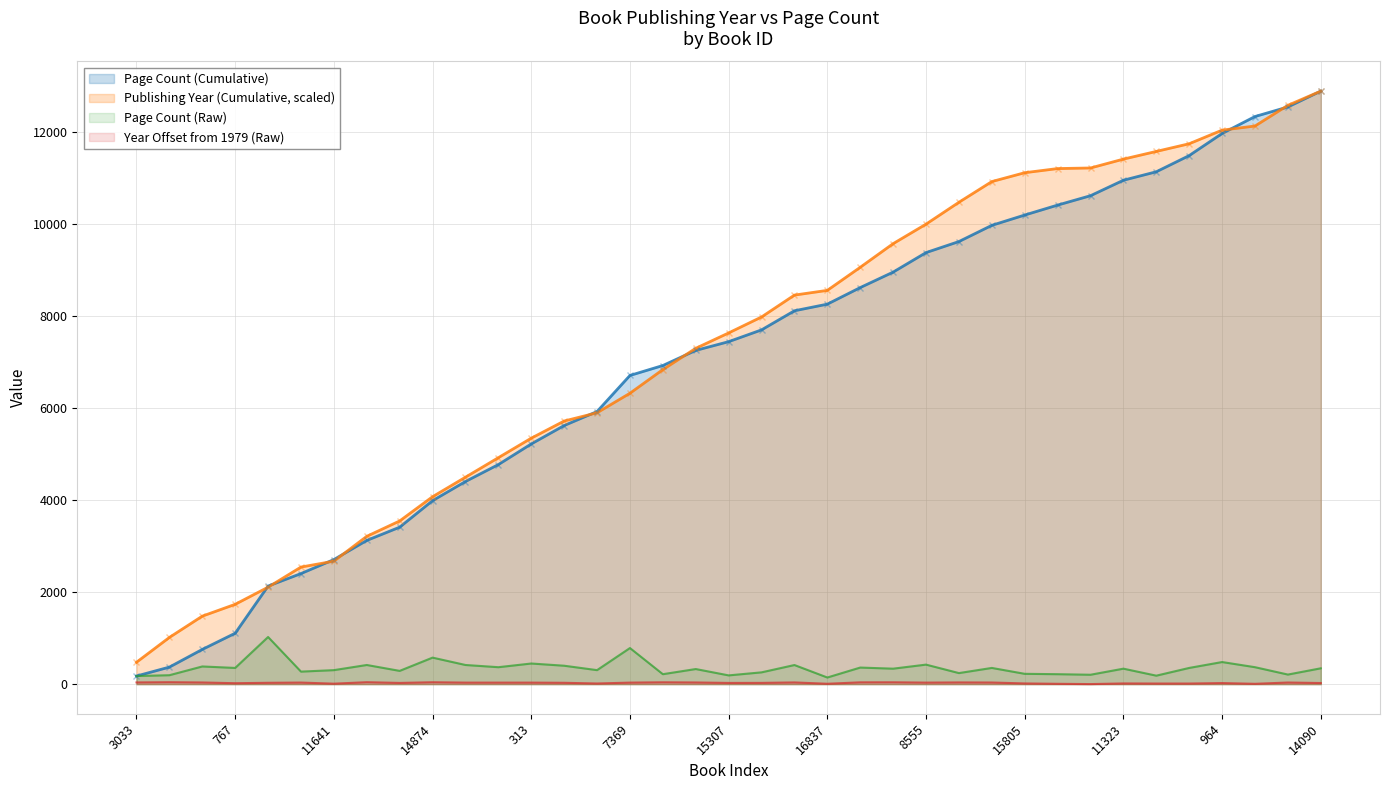

What is the label of the 16th point from the left?

7369